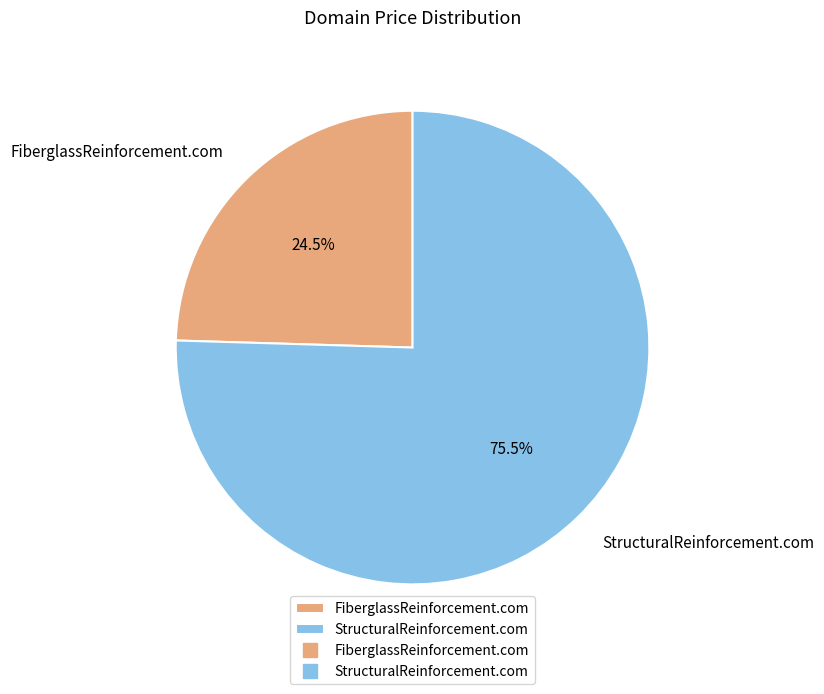

Which slice is the smallest?

FiberglassReinforcement.com